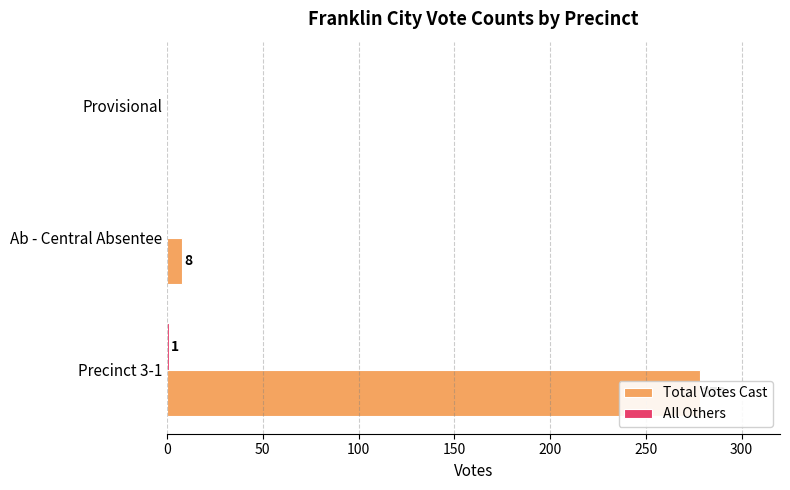

The value of Total Votes Cast at Ab - Central Absentee is 13. True or false?

False